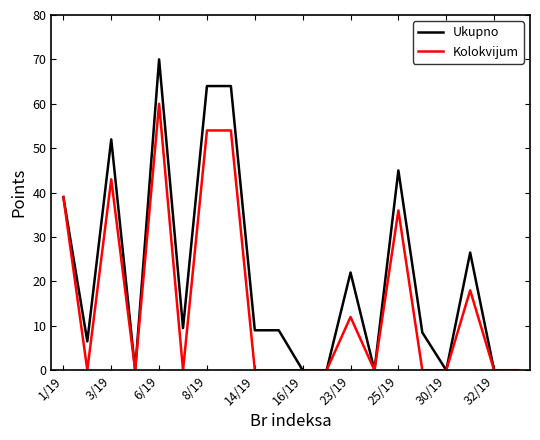

What is the greatest value displayed?

70.0